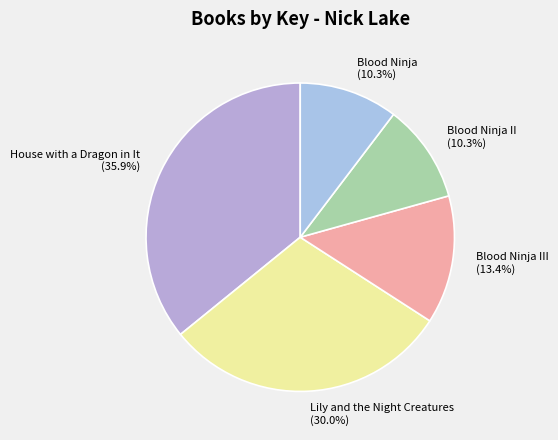

Is Blood Ninja III the majority of the pie?

No